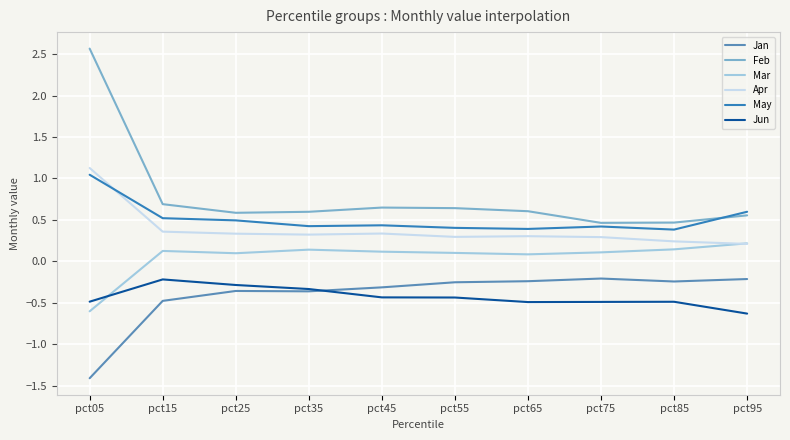

True or false: May and Jan intersect in this chart.

False